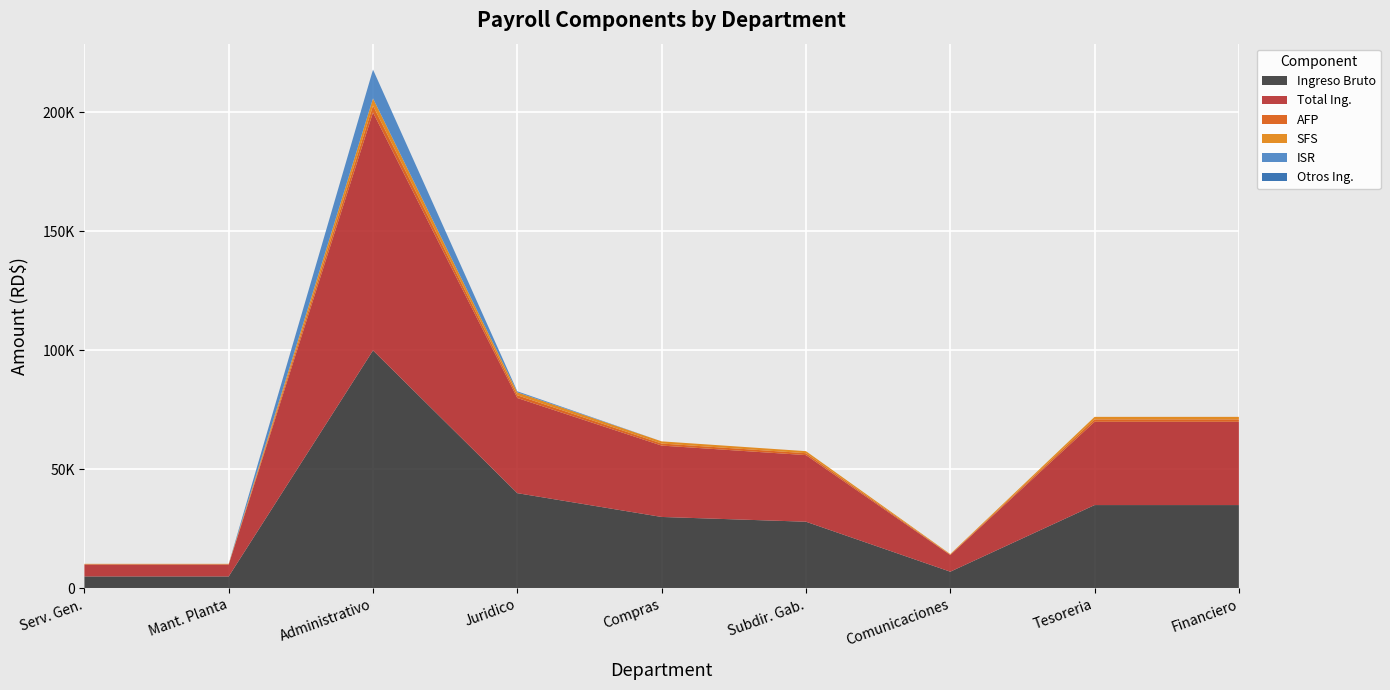

Reading left to right, what are all the values shown in this chart?

Ingreso Bruto: SERVICIOS GENERALES=5000.0	MANTENIMIENTO PLANTA FISICA=5000.0	ADMINISTRATIVO=100000.0	JURIDICO=40000.0	COMPRAS Y CONTRATACIONES=30000.0	SUBDIR. GABINETES=28000.0	COMUNICACIONES=7000.0	TESORERIA=35000.0	FINANCIERO=35000.0
Total Ing.: SERVICIOS GENERALES=5000.0	MANTENIMIENTO PLANTA FISICA=5000.0	ADMINISTRATIVO=100000.0	JURIDICO=40000.0	COMPRAS Y CONTRATACIONES=30000.0	SUBDIR. GABINETES=28000.0	COMUNICACIONES=7000.0	TESORERIA=35000.0	FINANCIERO=35000.0
AFP: SERVICIOS GENERALES=143.5	MANTENIMIENTO PLANTA FISICA=143.5	ADMINISTRATIVO=2870.0	JURIDICO=1148.0	COMPRAS Y CONTRATACIONES=861.0	SUBDIR. GABINETES=803.6	COMUNICACIONES=200.9	TESORERIA=1004.5	FINANCIERO=1004.5
SFS: SERVICIOS GENERALES=152.0	MANTENIMIENTO PLANTA FISICA=152.0	ADMINISTRATIVO=3040.0	JURIDICO=1216.0	COMPRAS Y CONTRATACIONES=912.0	SUBDIR. GABINETES=851.2	COMUNICACIONES=212.8	TESORERIA=1064.0	FINANCIERO=1064.0
ISR: SERVICIOS GENERALES=0.0	MANTENIMIENTO PLANTA FISICA=0.0	ADMINISTRATIVO=12105.4	JURIDICO=442.6	COMPRAS Y CONTRATACIONES=0.0	SUBDIR. GABINETES=0.0	COMUNICACIONES=0.0	TESORERIA=0.0	FINANCIERO=0.0
Otros Ing.: SERVICIOS GENERALES=0.0	MANTENIMIENTO PLANTA FISICA=0.0	ADMINISTRATIVO=0.0	JURIDICO=0.0	COMPRAS Y CONTRATACIONES=0.0	SUBDIR. GABINETES=0.0	COMUNICACIONES=0.0	TESORERIA=0.0	FINANCIERO=0.0